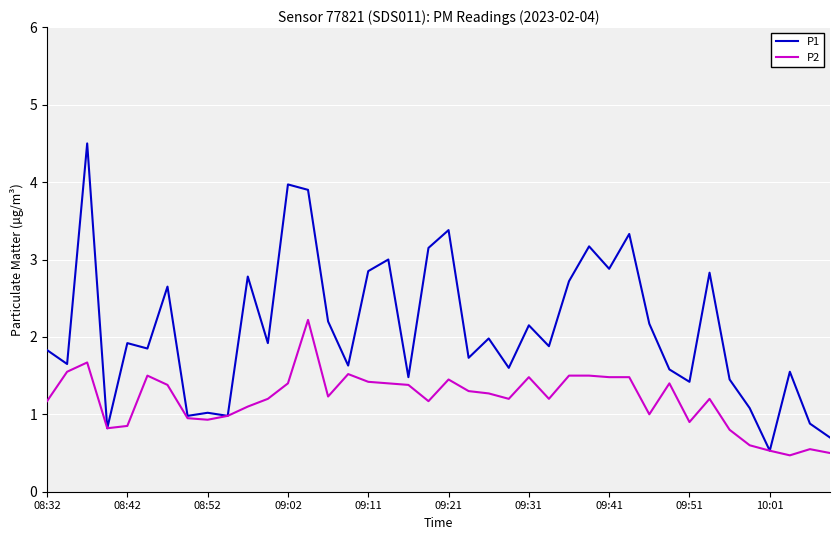

What are all the series names shown in the legend?

P1, P2